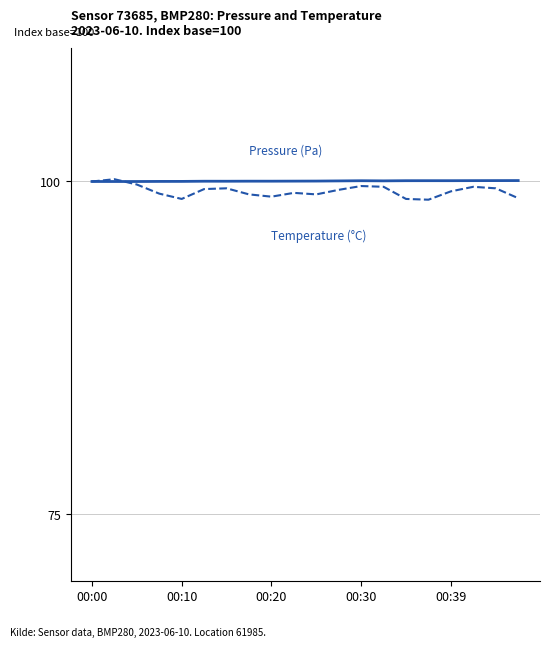

What is the maximum value shown in the chart?

100.2